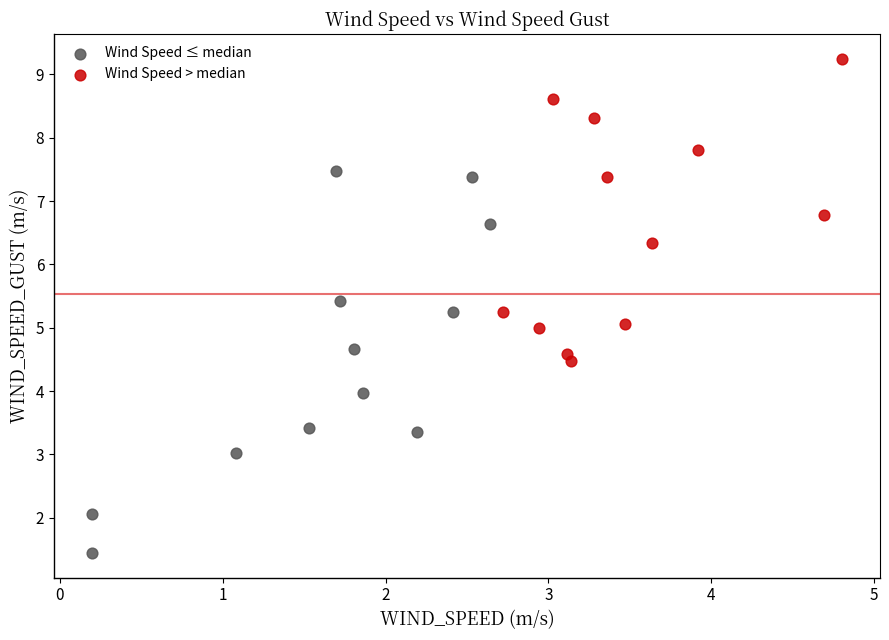

Which series contains the highest Y value?

Wind Speed > median